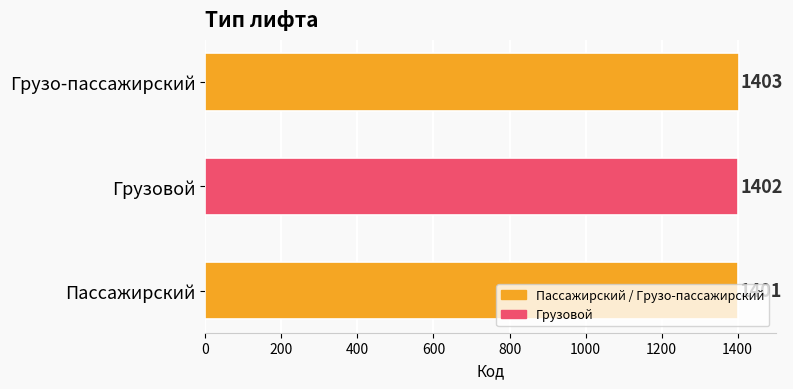

Which has a higher value, Грузовой or Пассажирский?

Грузовой